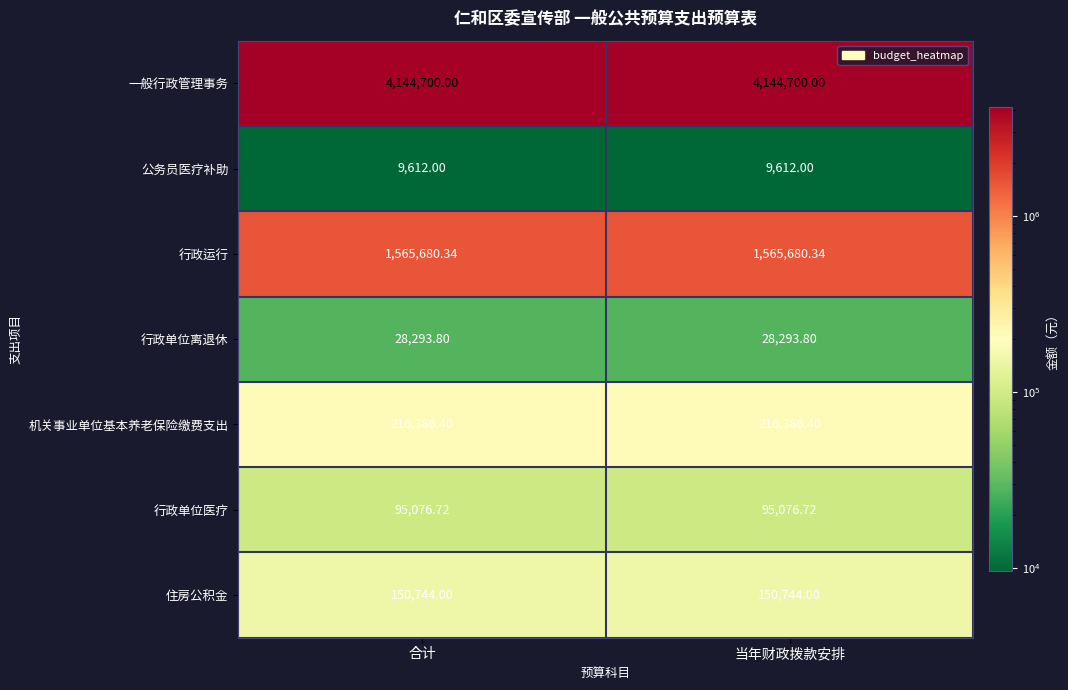

List the series in order of their peak value, lowest first.

公务员医疗补助, 行政单位离退休, 行政单位医疗, 住房公积金, 机关事业单位基本养老保险缴费支出, 行政运行, 一般行政管理事务